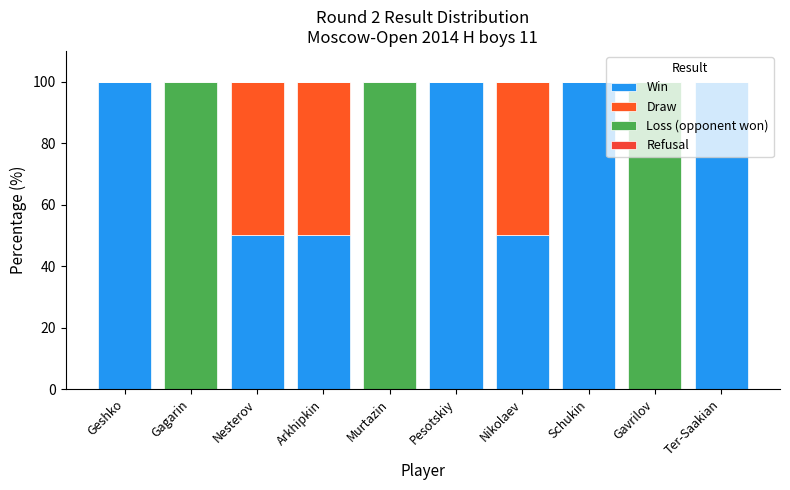

What is the label of the 10th bar from the left?

Ter-Saakian